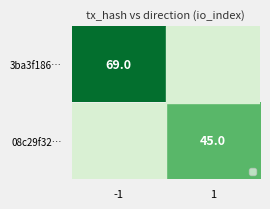

The value of 08c29f32… at 1 is 77. True or false?

False